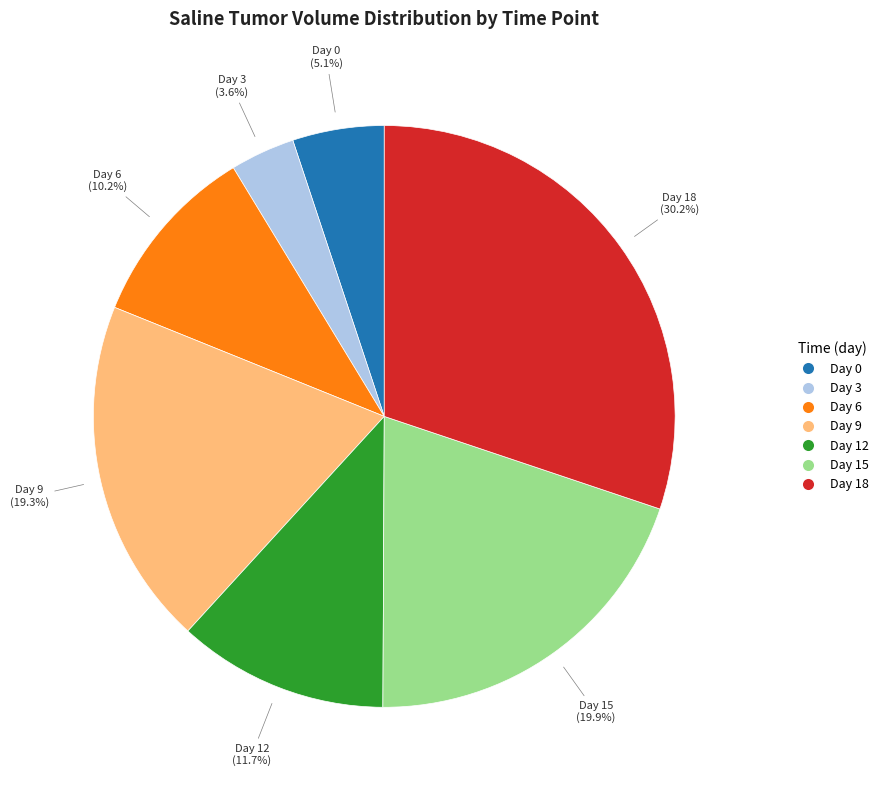

Do Day 6 and Day 18 together represent more than half of the pie?

No